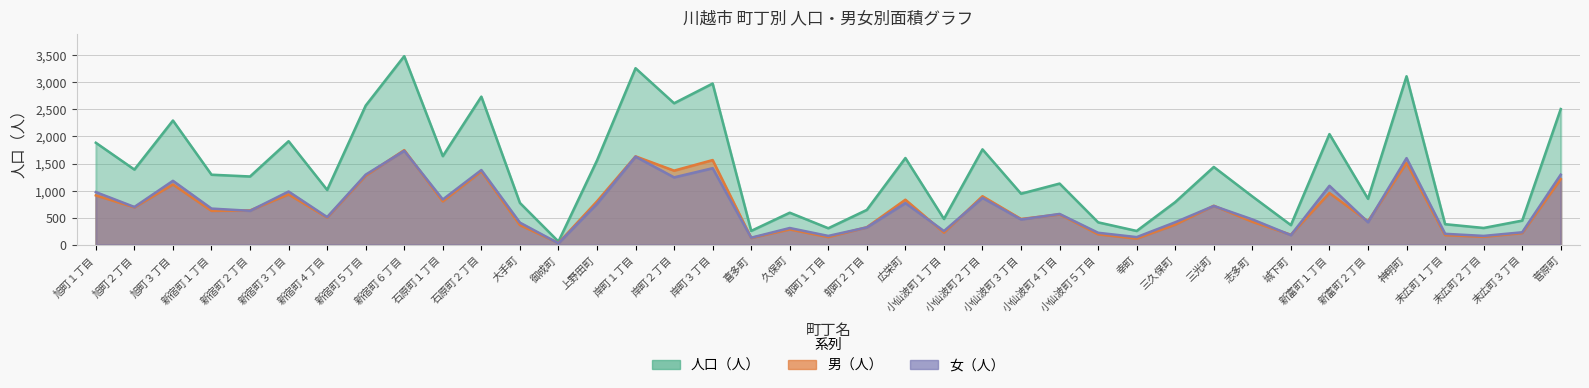

How many series are shown in this chart?

3